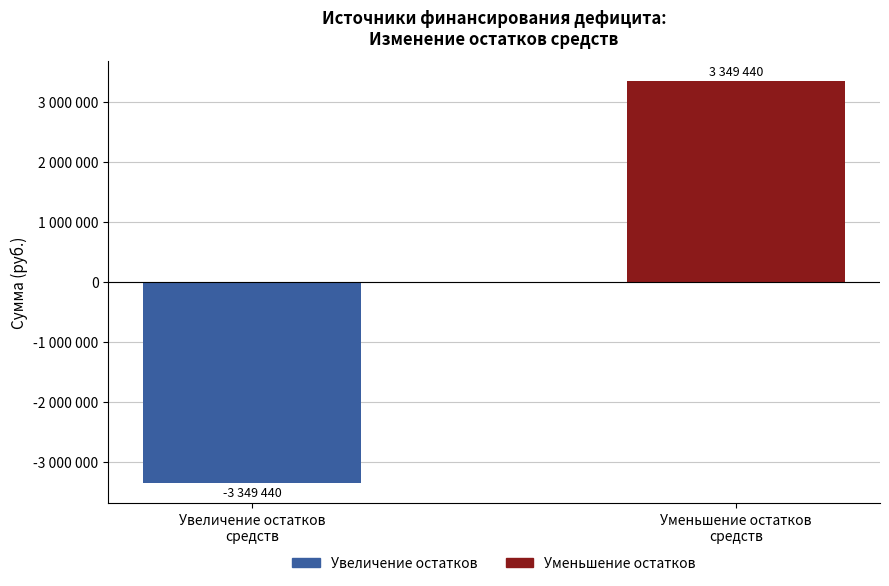

What is the label of the 1st bar from the right?

Уменьшение остатков
средств